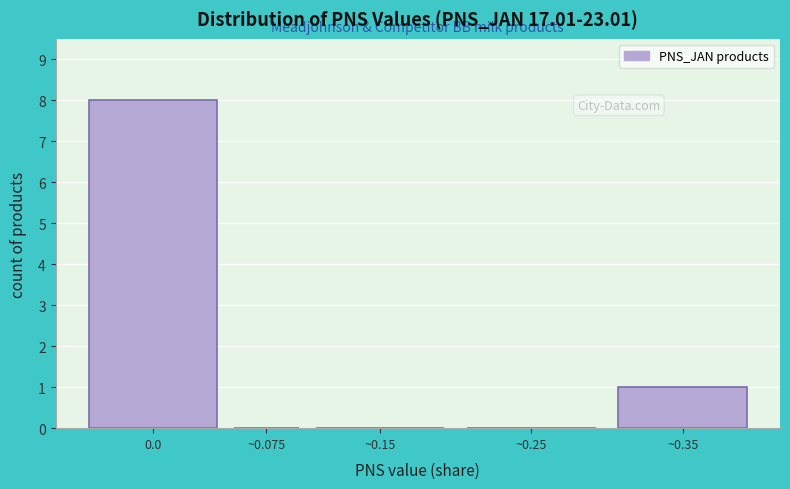

Reading right to left, extract all data points from this chart.

~0.35=1	~0.25=0	~0.15=0	~0.075=0	0.0=8